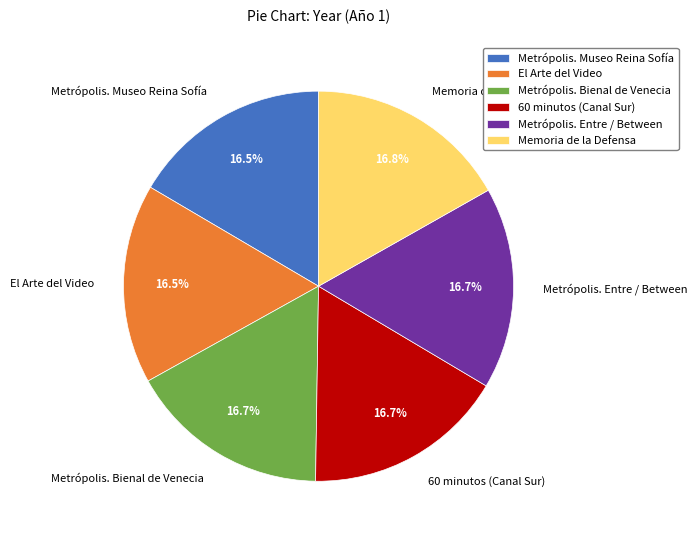

Does Metrópolis. Bienal de Venecia represent more than half of the total?

No